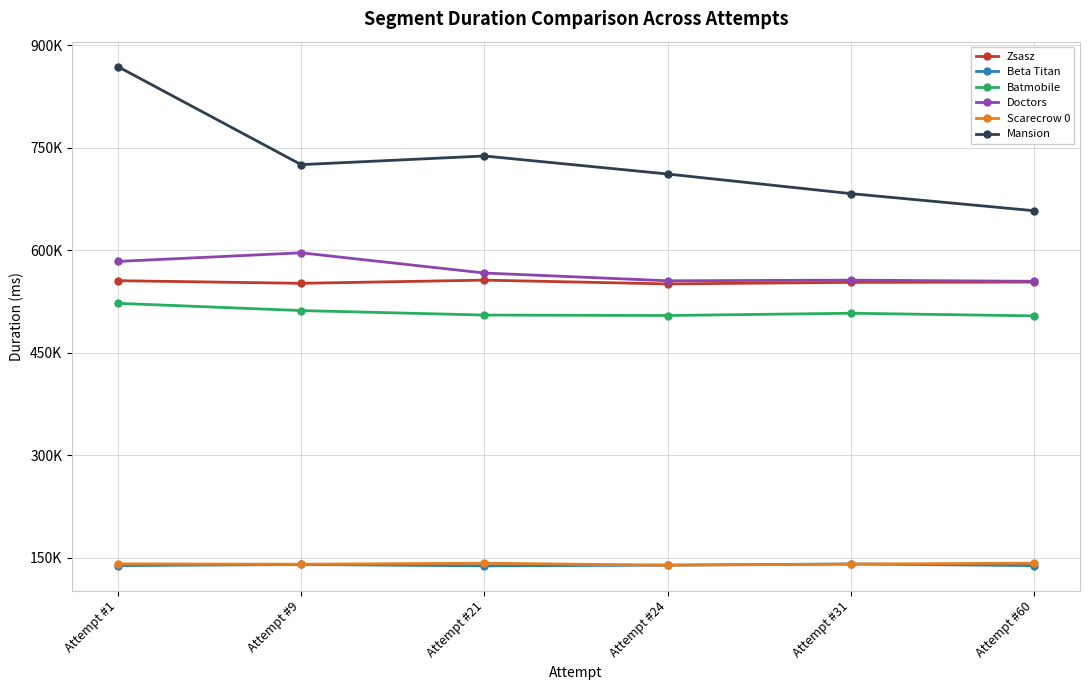

True or false: Batmobile has a value of 879335 at Attempt #9.

False